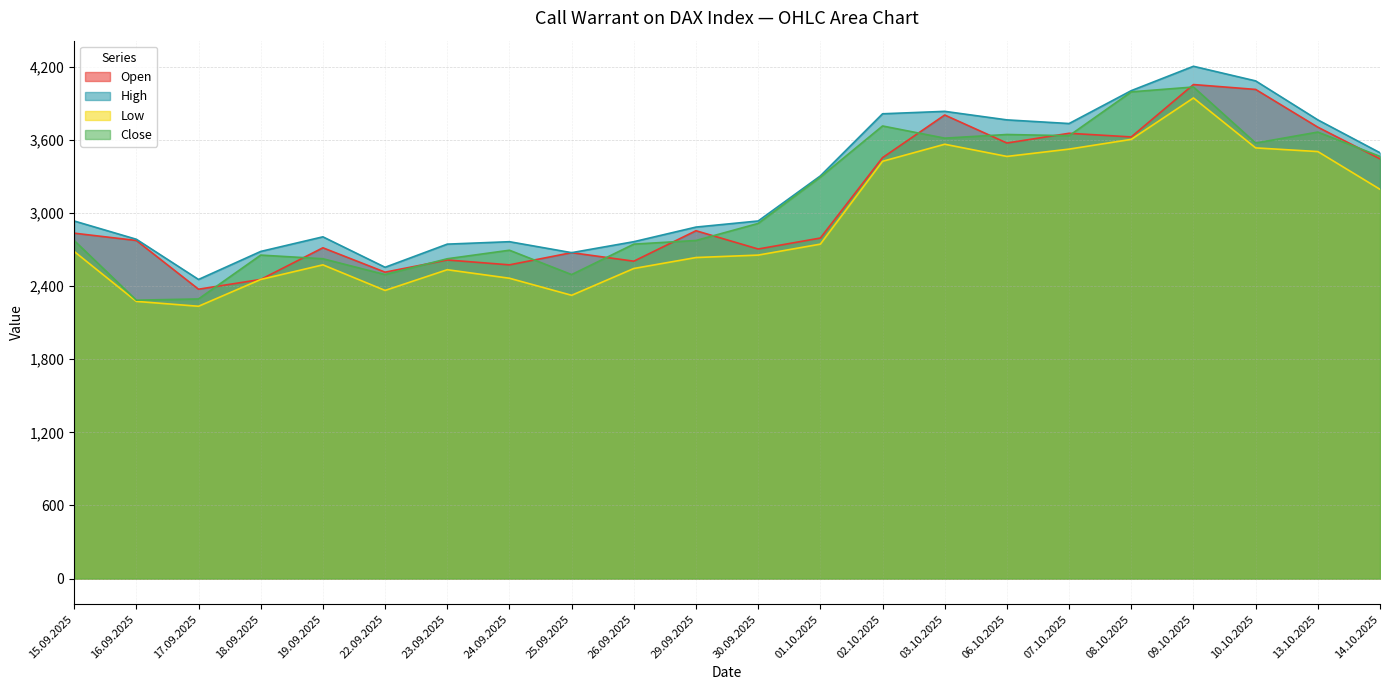

Reading left to right, list all the values displayed in this chart.

Open: 15.09.2025=2835	16.09.2025=2775	17.09.2025=2375	18.09.2025=2455	19.09.2025=2715	22.09.2025=2515	23.09.2025=2615	24.09.2025=2575	25.09.2025=2675	26.09.2025=2605	29.09.2025=2855	30.09.2025=2705	01.10.2025=2795	02.10.2025=3455	03.10.2025=3805	06.10.2025=3575	07.10.2025=3655	08.10.2025=3625	09.10.2025=4055	10.10.2025=4015	13.10.2025=3705	14.10.2025=3445
High: 15.09.2025=2935	16.09.2025=2785	17.09.2025=2455	18.09.2025=2685	19.09.2025=2805	22.09.2025=2555	23.09.2025=2745	24.09.2025=2765	25.09.2025=2675	26.09.2025=2765	29.09.2025=2885	30.09.2025=2935	01.10.2025=3305	02.10.2025=3815	03.10.2025=3835	06.10.2025=3765	07.10.2025=3735	08.10.2025=4005	09.10.2025=4205	10.10.2025=4085	13.10.2025=3765	14.10.2025=3495
Low: 15.09.2025=2685	16.09.2025=2275	17.09.2025=2235	18.09.2025=2455	19.09.2025=2575	22.09.2025=2365	23.09.2025=2535	24.09.2025=2465	25.09.2025=2325	26.09.2025=2545	29.09.2025=2635	30.09.2025=2655	01.10.2025=2745	02.10.2025=3425	03.10.2025=3565	06.10.2025=3465	07.10.2025=3525	08.10.2025=3605	09.10.2025=3945	10.10.2025=3535	13.10.2025=3505	14.10.2025=3195
Close: 15.09.2025=2775	16.09.2025=2285	17.09.2025=2295	18.09.2025=2655	19.09.2025=2625	22.09.2025=2495	23.09.2025=2625	24.09.2025=2695	25.09.2025=2495	26.09.2025=2745	29.09.2025=2775	30.09.2025=2915	01.10.2025=3295	02.10.2025=3715	03.10.2025=3615	06.10.2025=3645	07.10.2025=3635	08.10.2025=3995	09.10.2025=4035	10.10.2025=3575	13.10.2025=3665	14.10.2025=3465